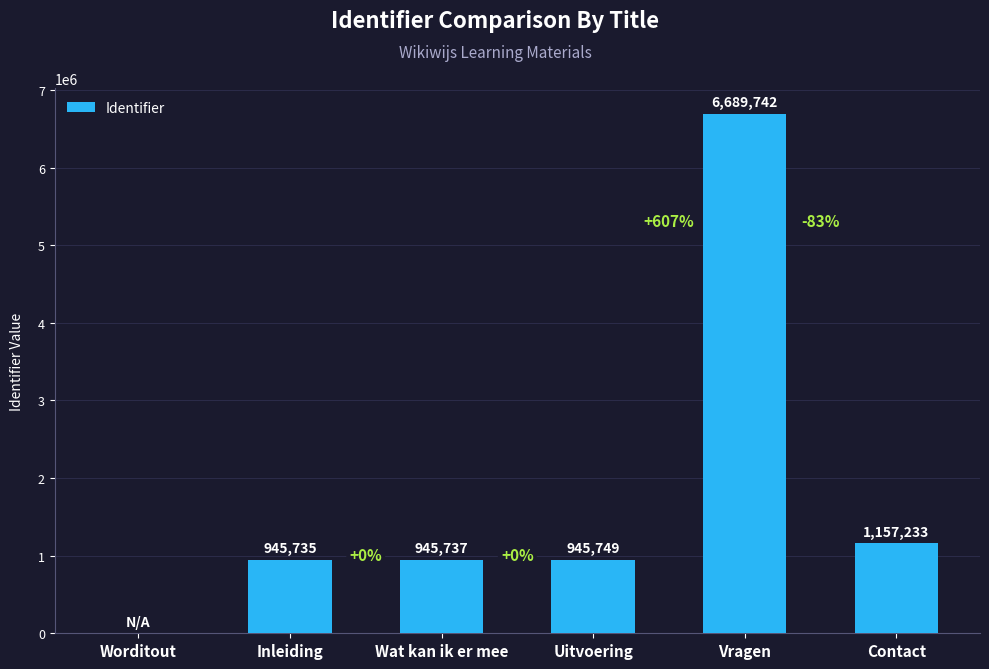

What is the sum of the values at Wat kan ik er mee and Contact?

2102970